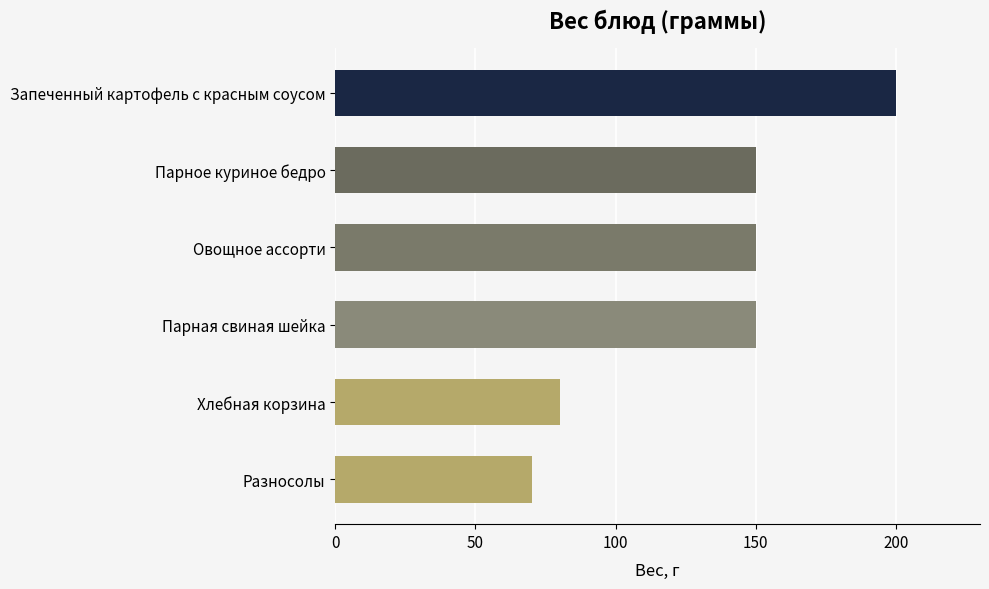

What is the greatest value displayed?

200